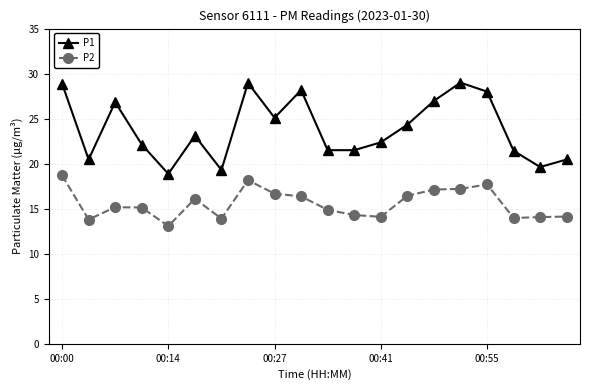

What are all the series names shown in the legend?

P1, P2